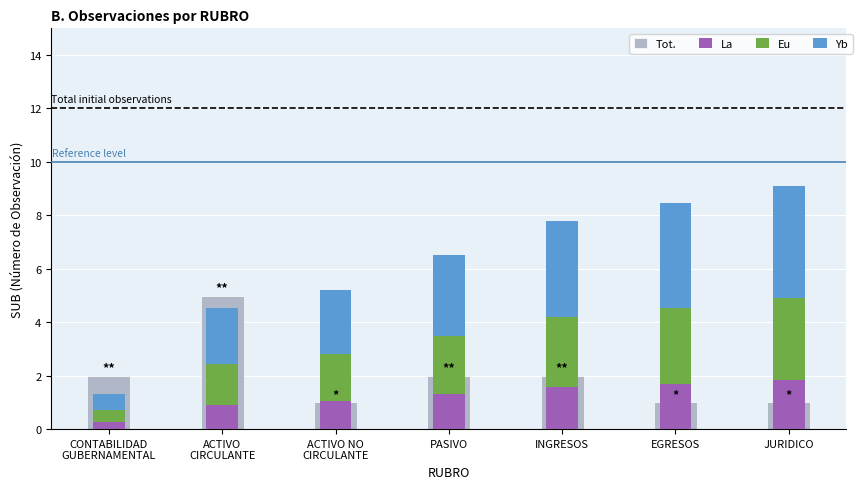

Where is Yb nearest to the value 2?

ACTIVO
CIRCULANTE